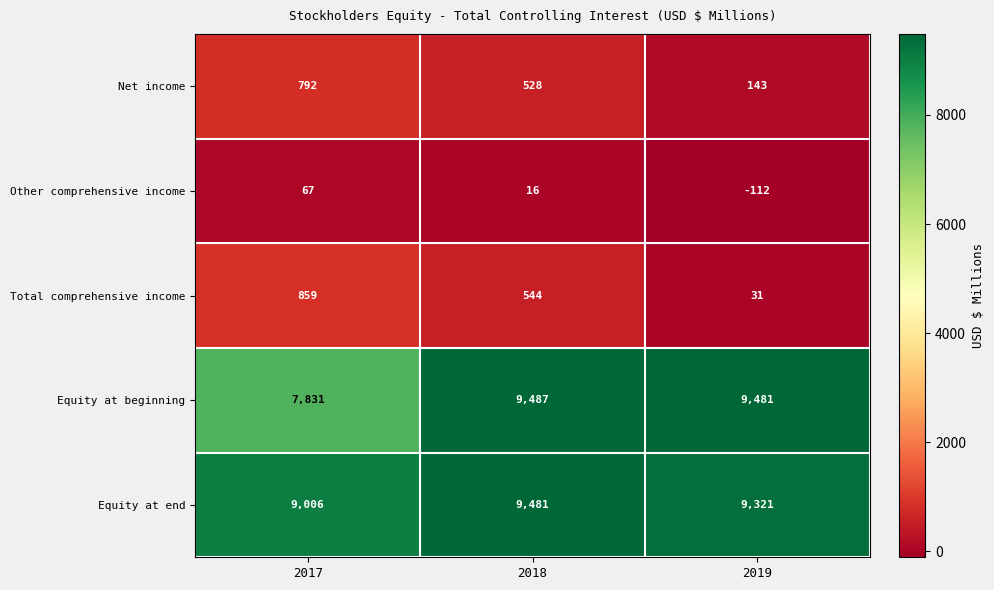

Which series has the largest range (max minus min)?

Equity at beginning